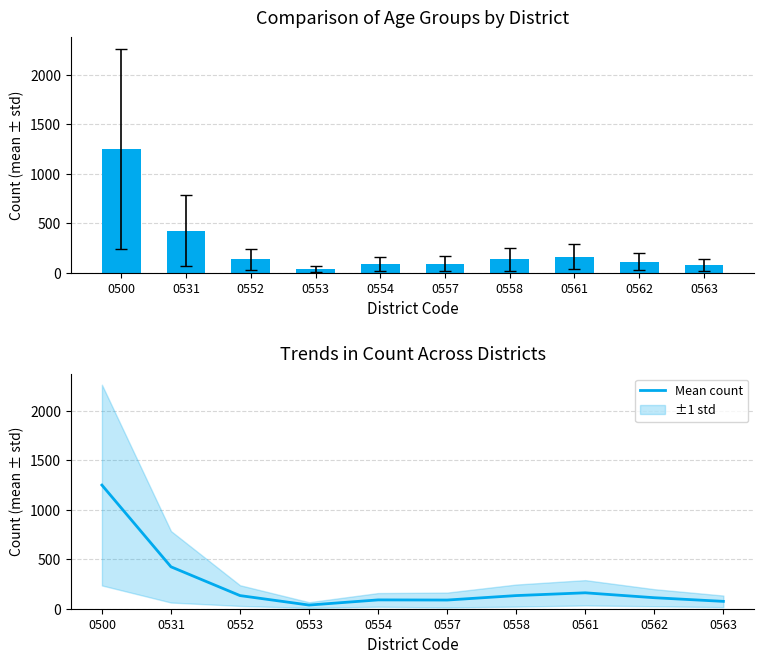

Which category has the lowest value across all series?

0553